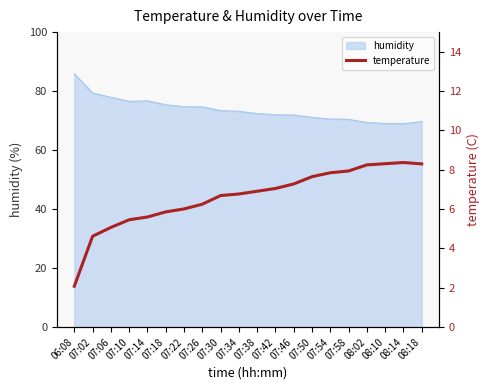

What is the label of the 2nd point from the left?

07:02